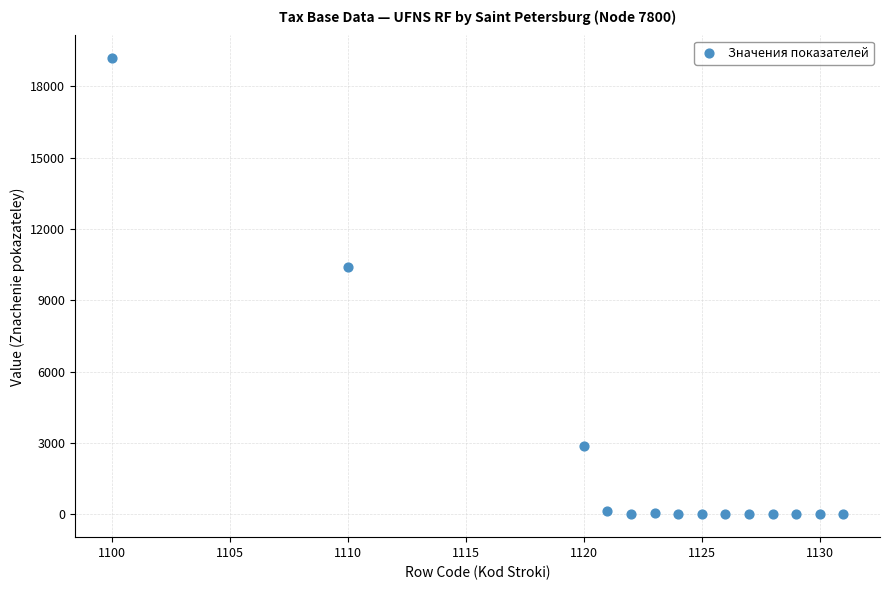

What is the range of Y values (max minus min)?

19182